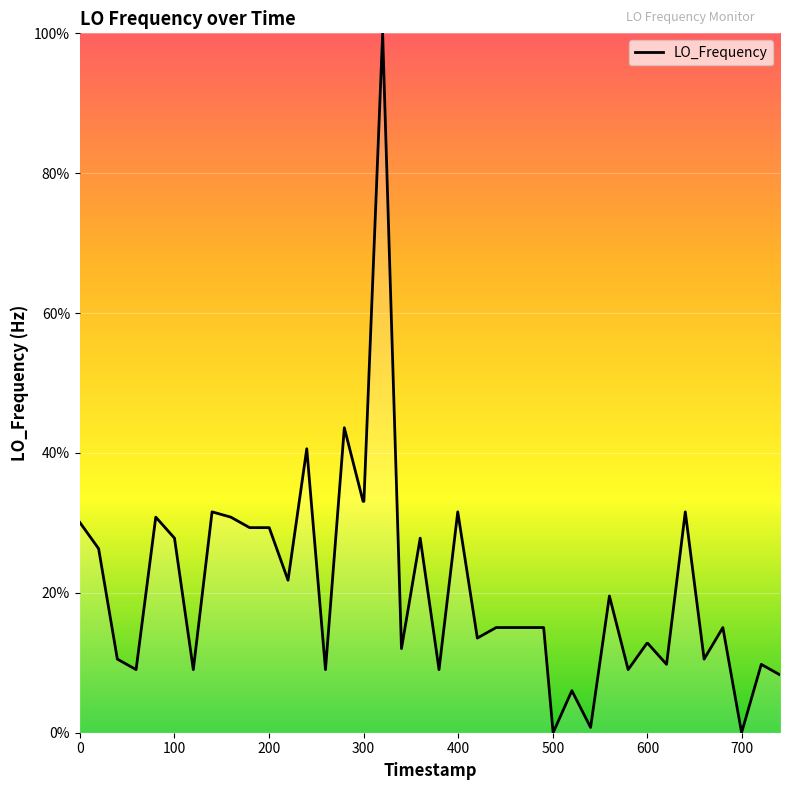

What is the maximum value shown in the chart?

100.0